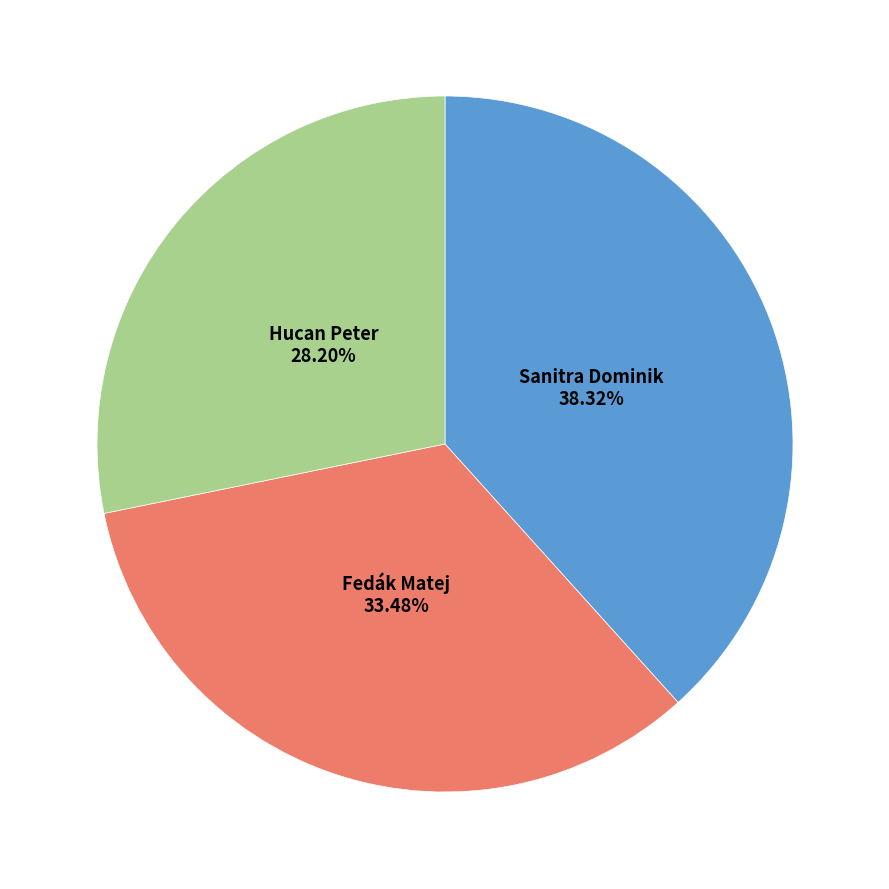

Does any single category account for the majority?

No